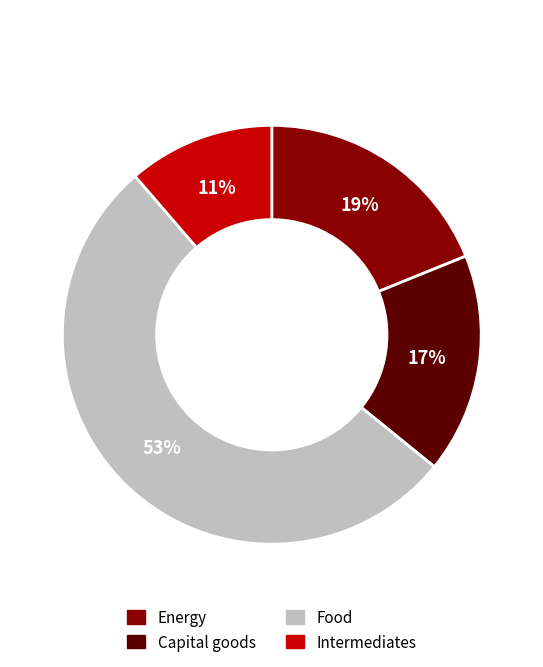

Is there any slice that represents more than half of the pie?

Yes